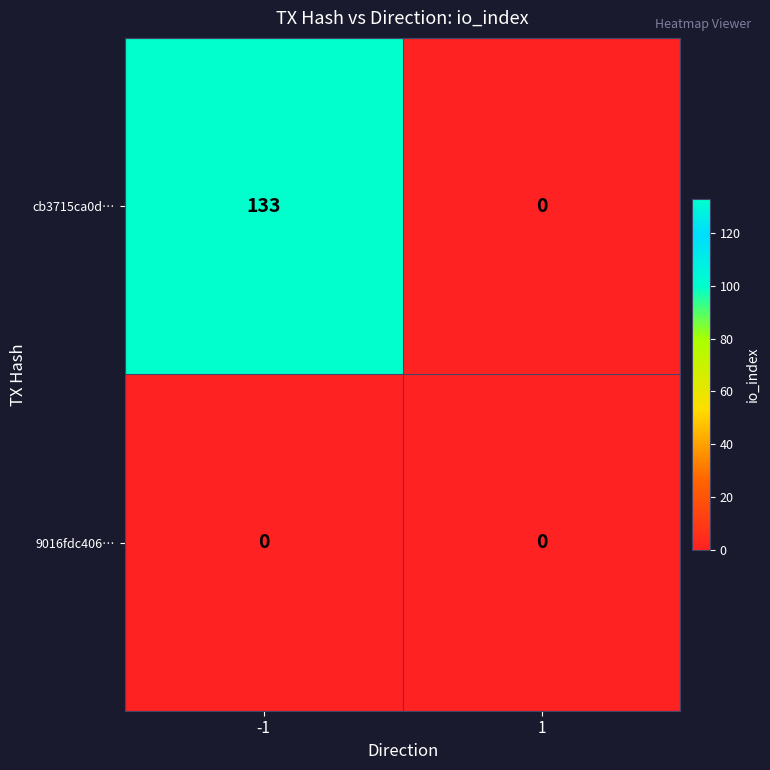

What is the maximum value shown in the chart?

133